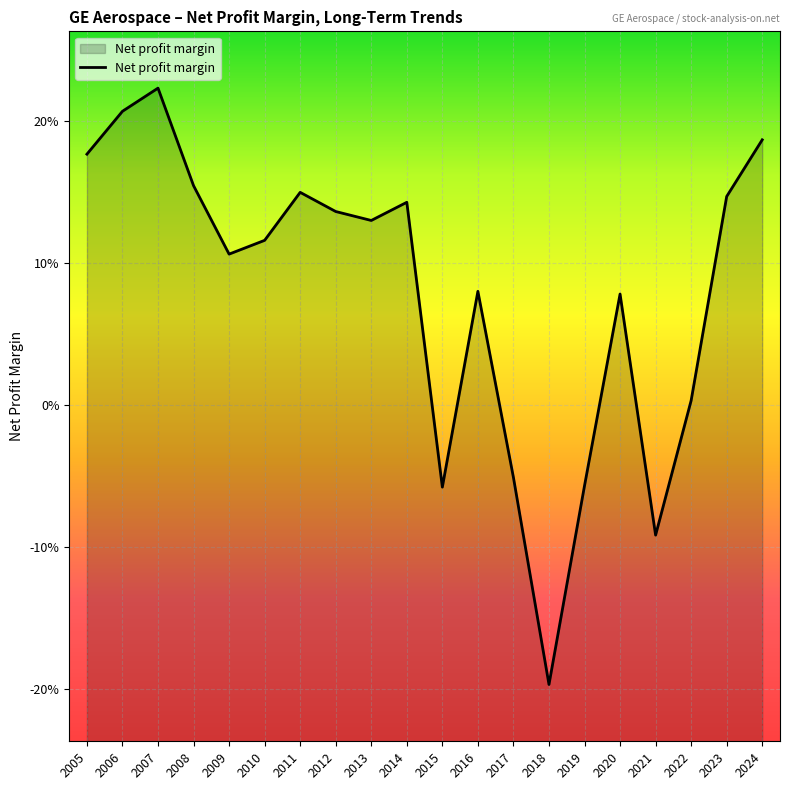

List the labels in order of value, largest first.

2007, 2006, 2024, 2005, 2008, 2011, 2023, 2014, 2012, 2013, 2010, 2009, 2016, 2020, 2022, 2017, 2019, 2015, 2021, 2018